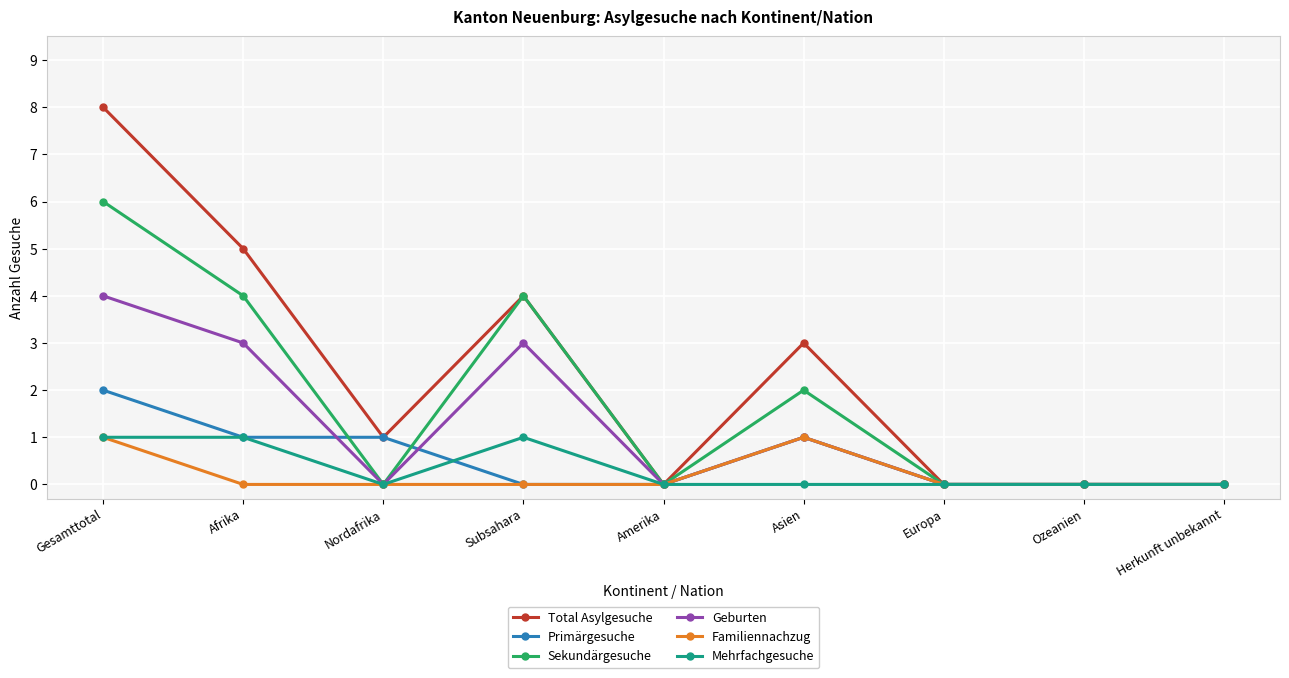

What is the total value across all series at Gesamttotal?

22